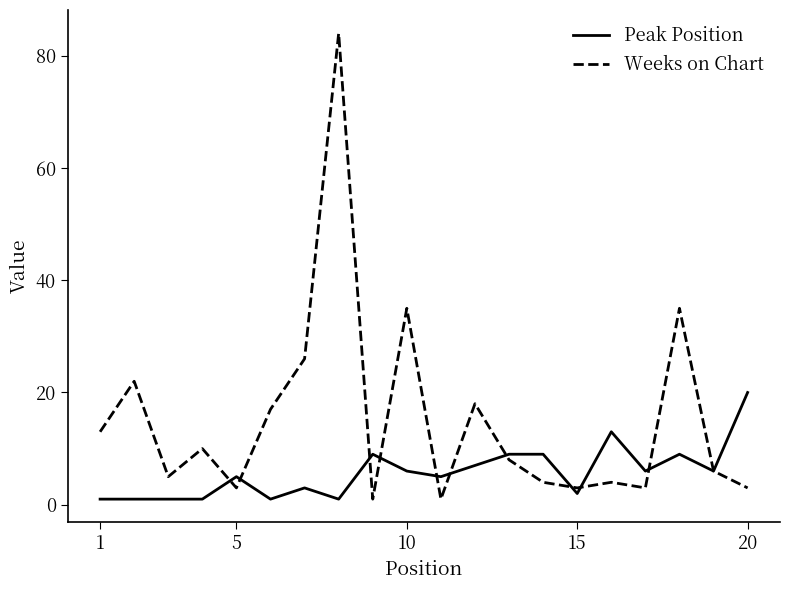

At how many categories does at least one series exceed 45?

1